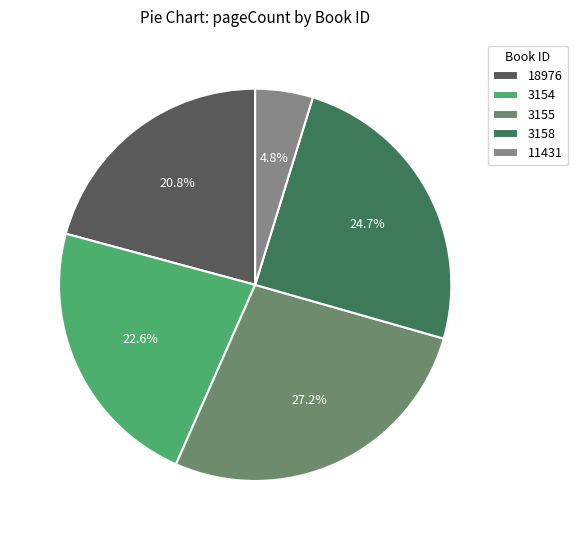

Is 3155 the majority of the pie?

No